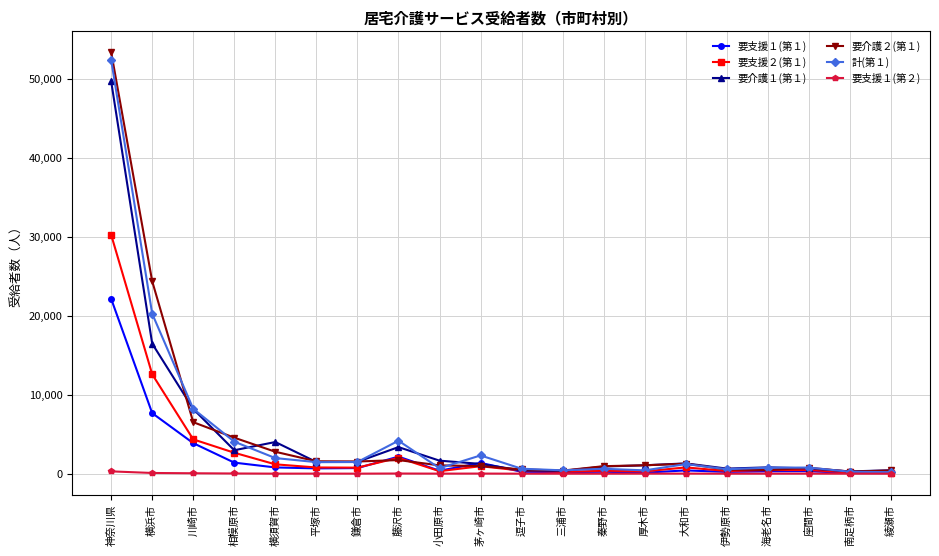

True or false: 要介護２(第１) has more than 0 points higher than both neighbors.

True